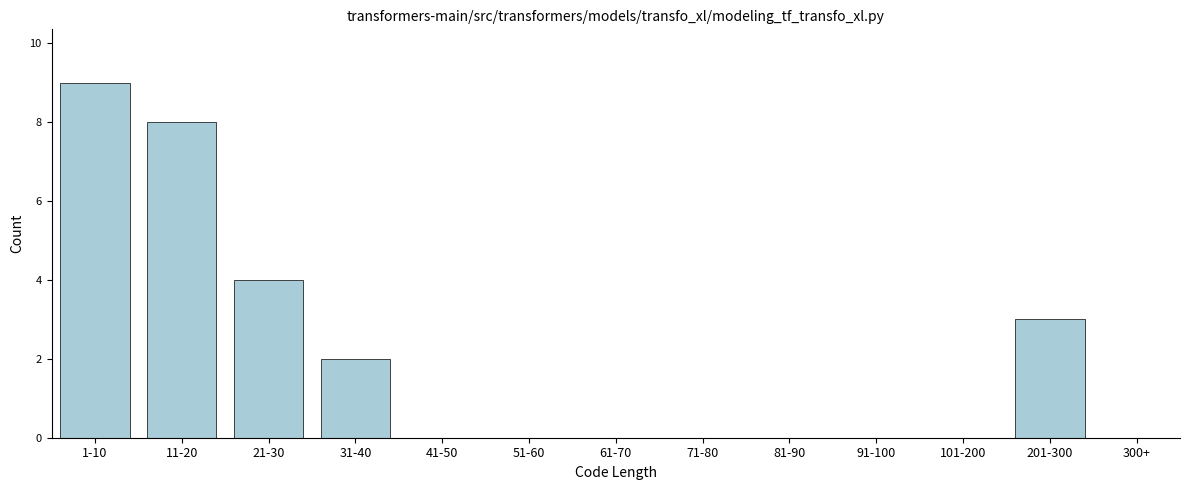

Reading left to right, list all the values displayed in this chart.

1-10=9	11-20=8	21-30=4	31-40=2	41-50=0	51-60=0	61-70=0	71-80=0	81-90=0	91-100=0	101-200=0	201-300=3	300+=0